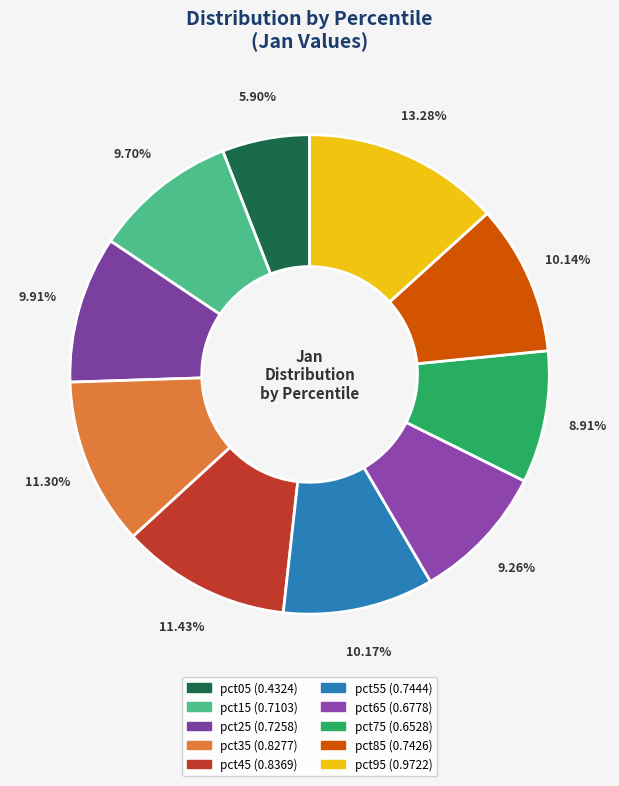

How many segments does this pie chart have?

10